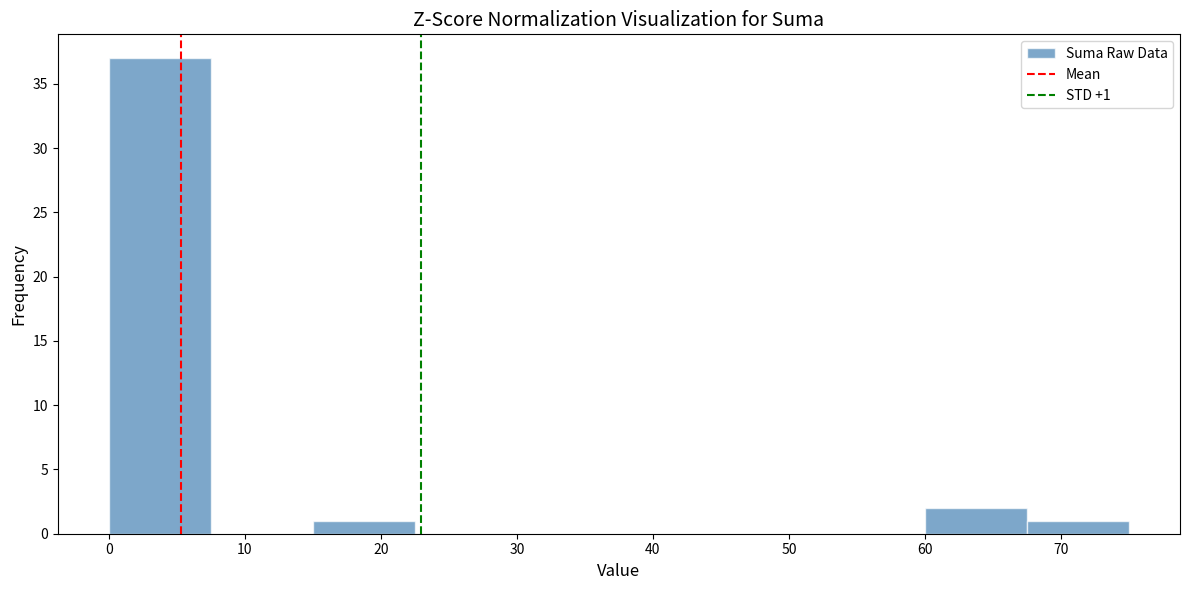

Over which range of the x-axis is the bar tallest?

0.0 to 7.5